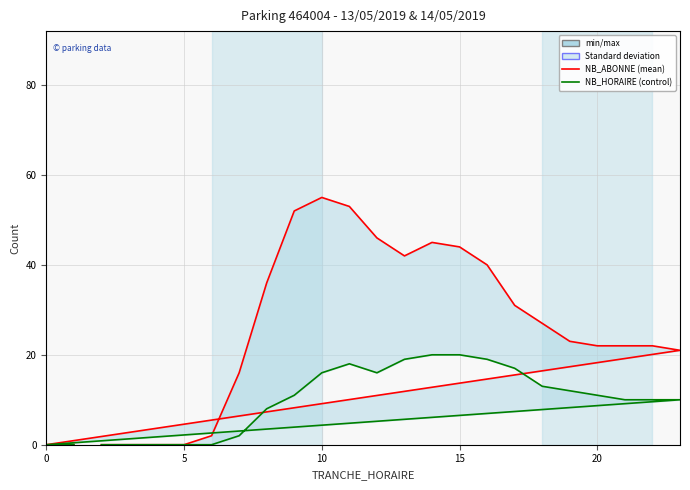

True or false: NB_ABONNE and NB_HORAIRE cross at least once.

False